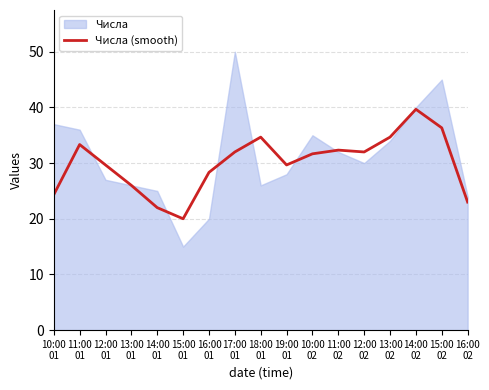

How many lines are shown in the chart?

1